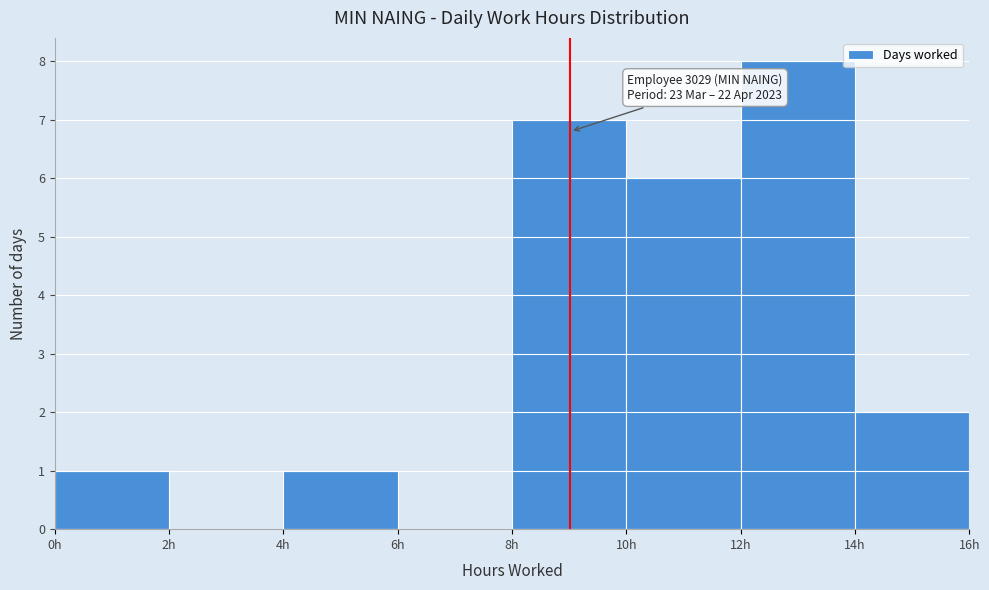

Over which range of the x-axis is the bar tallest?

12 to 14